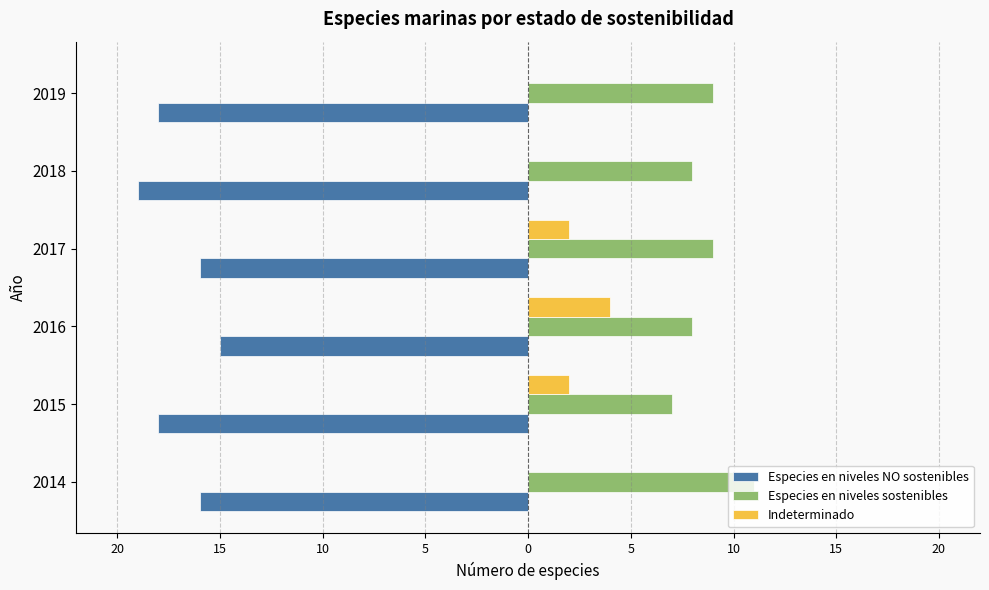

What is the value of the Especies en niveles NO sostenibles bar at the 5th from the left?

-19